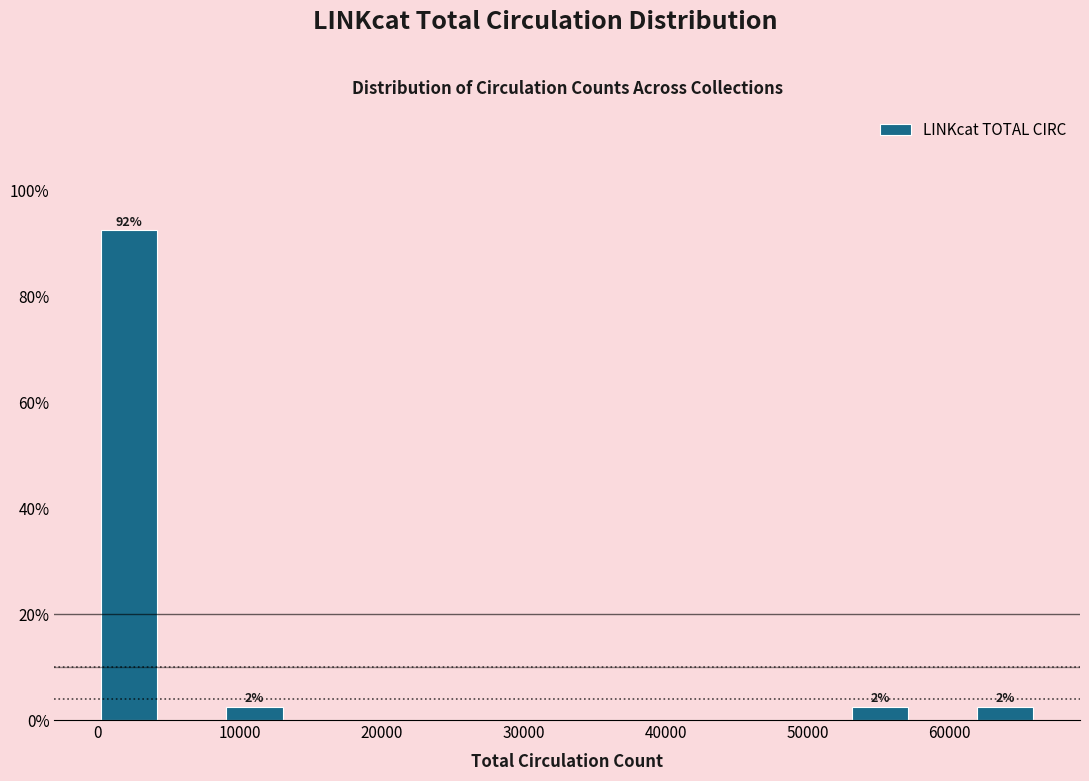

Over which range of the x-axis is the bar tallest?

0 to 4000